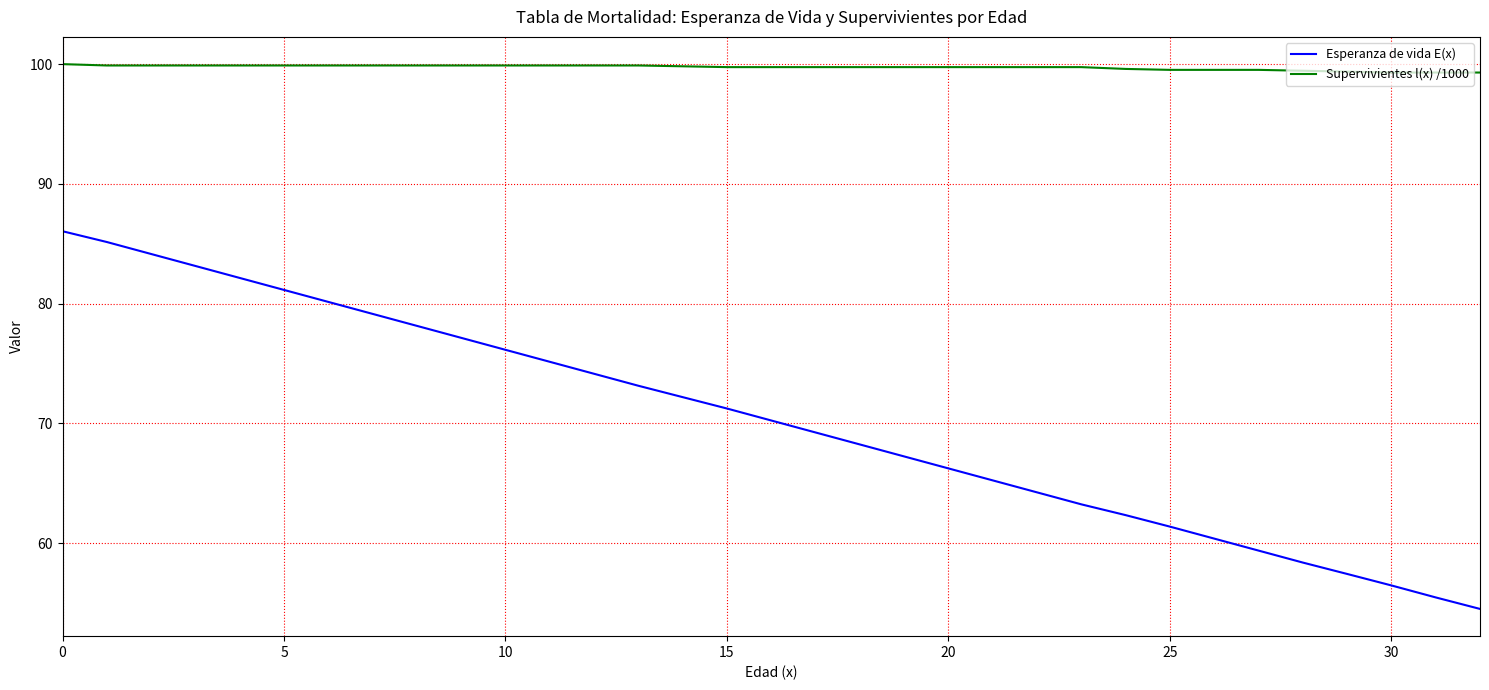

Which series has the largest range (max minus min)?

Esperanza de vida E(x)